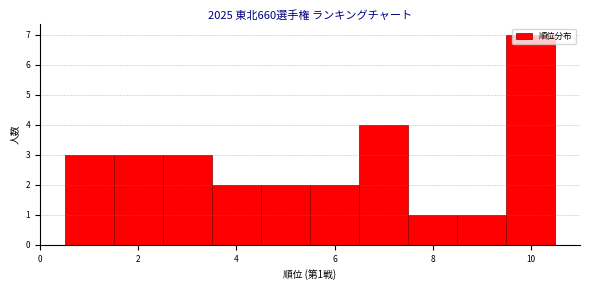

Which range on the x-axis has the tallest bar?

9.5 to 10.5